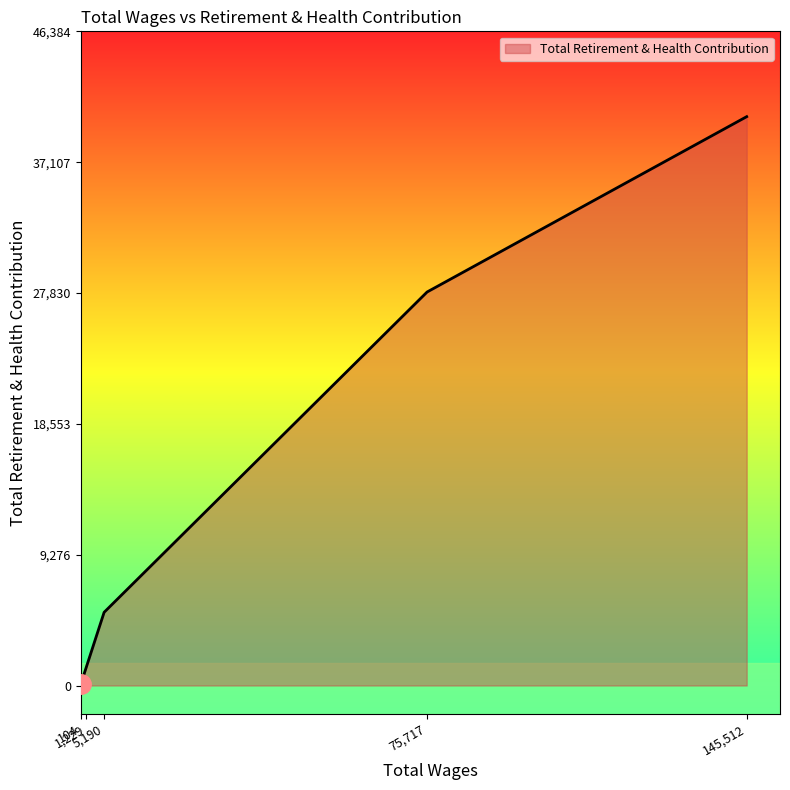

What is the sum of all values?

74758